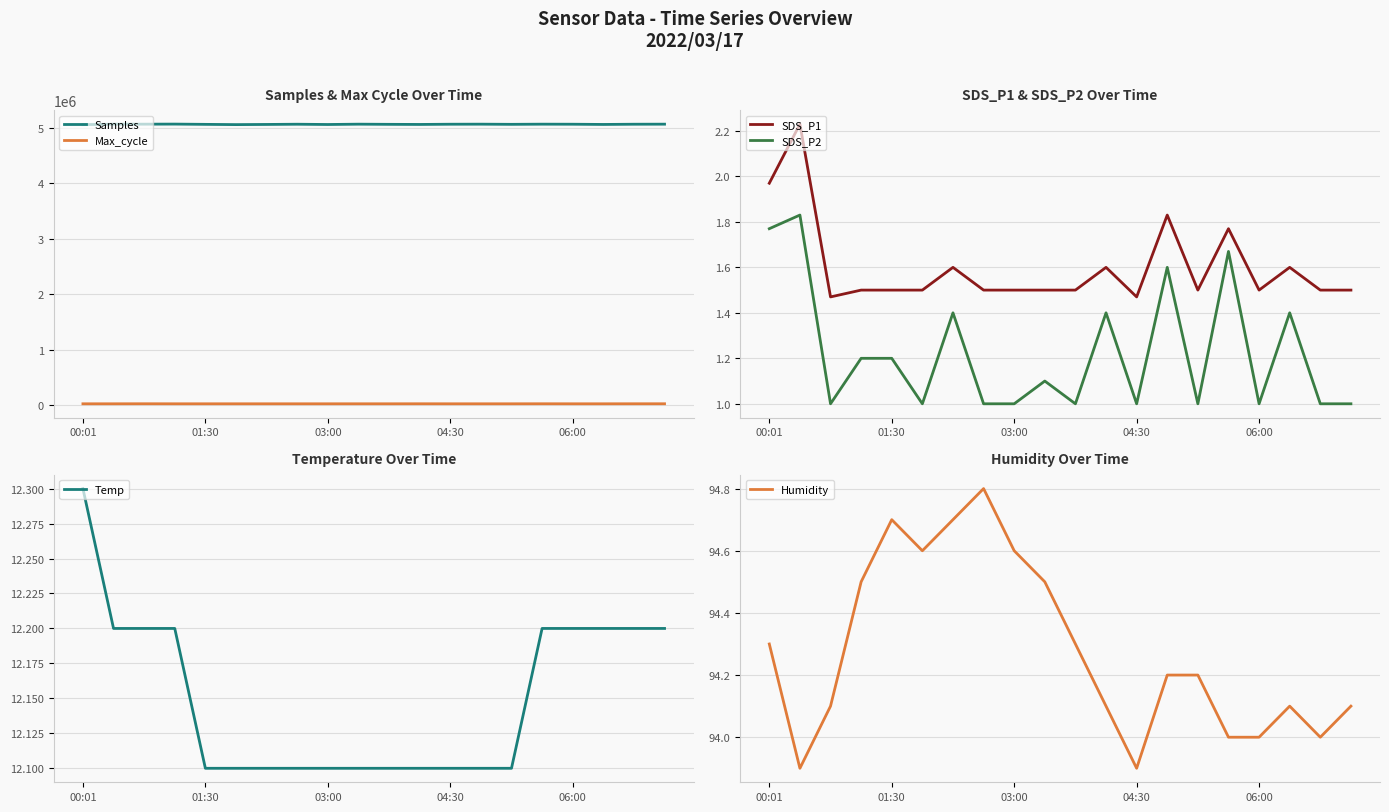

True or false: Samples and Max_cycle cross at least once.

False